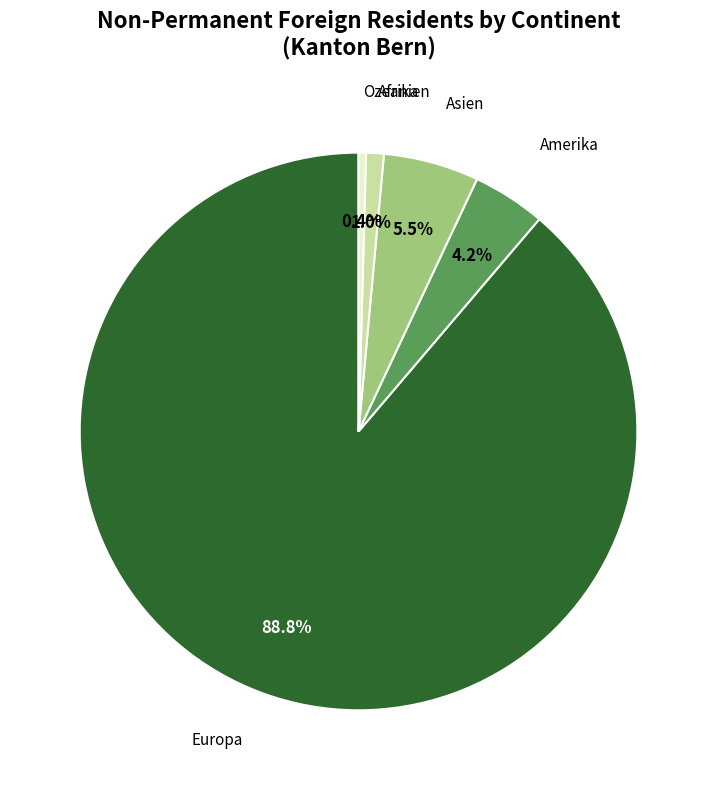

Which has a higher value, Afrika or Amerika?

Amerika